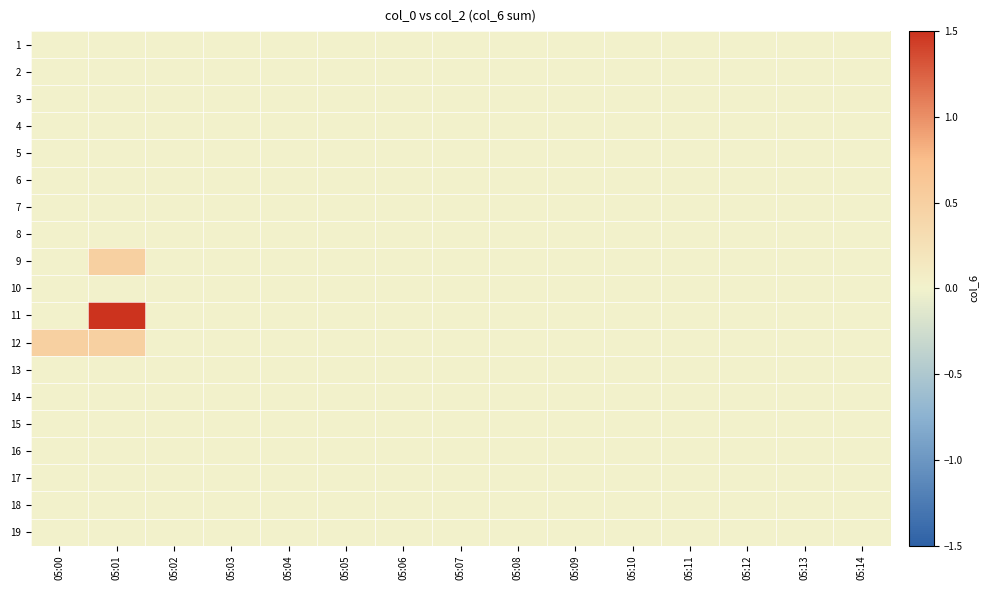

Reading left to right, transcribe all the data shown in this chart.

1: 05:00=0.0	05:01=0.0	05:02=0.0	05:03=0.0	05:04=0.0	05:05=0.0	05:06=0.0	05:07=0.0	05:08=0.0	05:09=0.0	05:10=0.0	05:11=0.0	05:12=0.0	05:13=0.0	05:14=0.0
2: 05:00=0.0	05:01=0.0	05:02=0.0	05:03=0.0	05:04=0.0	05:05=0.0	05:06=0.0	05:07=0.0	05:08=0.0	05:09=0.0	05:10=0.0	05:11=0.0	05:12=0.0	05:13=0.0	05:14=0.0
3: 05:00=0.0	05:01=0.0	05:02=0.0	05:03=0.0	05:04=0.0	05:05=0.0	05:06=0.0	05:07=0.0	05:08=0.0	05:09=0.0	05:10=0.0	05:11=0.0	05:12=0.0	05:13=0.0	05:14=0.0
4: 05:00=0.0	05:01=0.0	05:02=0.0	05:03=0.0	05:04=0.0	05:05=0.0	05:06=0.0	05:07=0.0	05:08=0.0	05:09=0.0	05:10=0.0	05:11=0.0	05:12=0.0	05:13=0.0	05:14=0.0
5: 05:00=0.0	05:01=0.0	05:02=0.0	05:03=0.0	05:04=0.0	05:05=0.0	05:06=0.0	05:07=0.0	05:08=0.0	05:09=0.0	05:10=0.0	05:11=0.0	05:12=0.0	05:13=0.0	05:14=0.0
6: 05:00=0.0	05:01=0.0	05:02=0.0	05:03=0.0	05:04=0.0	05:05=0.0	05:06=0.0	05:07=0.0	05:08=0.0	05:09=0.0	05:10=0.0	05:11=0.0	05:12=0.0	05:13=0.0	05:14=0.0
7: 05:00=0.0	05:01=0.0	05:02=0.0	05:03=0.0	05:04=0.0	05:05=0.0	05:06=0.0	05:07=0.0	05:08=0.0	05:09=0.0	05:10=0.0	05:11=0.0	05:12=0.0	05:13=0.0	05:14=0.0
8: 05:00=0.0	05:01=0.0	05:02=0.0	05:03=0.0	05:04=0.0	05:05=0.0	05:06=0.0	05:07=0.0	05:08=0.0	05:09=0.0	05:10=0.0	05:11=0.0	05:12=0.0	05:13=0.0	05:14=0.0
9: 05:00=0.0	05:01=0.5	05:02=0.0	05:03=0.0	05:04=0.0	05:05=0.0	05:06=0.0	05:07=0.0	05:08=0.0	05:09=0.0	05:10=0.0	05:11=0.0	05:12=0.0	05:13=0.0	05:14=0.0
10: 05:00=0.0	05:01=0.0	05:02=0.0	05:03=0.0	05:04=0.0	05:05=0.0	05:06=0.0	05:07=0.0	05:08=0.0	05:09=0.0	05:10=0.0	05:11=0.0	05:12=0.0	05:13=0.0	05:14=0.0
11: 05:00=0.0	05:01=1.5	05:02=0.0	05:03=0.0	05:04=0.0	05:05=0.0	05:06=0.0	05:07=0.0	05:08=0.0	05:09=0.0	05:10=0.0	05:11=0.0	05:12=0.0	05:13=0.0	05:14=0.0
12: 05:00=0.5	05:01=0.5	05:02=0.0	05:03=0.0	05:04=0.0	05:05=0.0	05:06=0.0	05:07=0.0	05:08=0.0	05:09=0.0	05:10=0.0	05:11=0.0	05:12=0.0	05:13=0.0	05:14=0.0
13: 05:00=0.0	05:01=0.0	05:02=0.0	05:03=0.0	05:04=0.0	05:05=0.0	05:06=0.0	05:07=0.0	05:08=0.0	05:09=0.0	05:10=0.0	05:11=0.0	05:12=0.0	05:13=0.0	05:14=0.0
14: 05:00=0.0	05:01=0.0	05:02=0.0	05:03=0.0	05:04=0.0	05:05=0.0	05:06=0.0	05:07=0.0	05:08=0.0	05:09=0.0	05:10=0.0	05:11=0.0	05:12=0.0	05:13=0.0	05:14=0.0
15: 05:00=0.0	05:01=0.0	05:02=0.0	05:03=0.0	05:04=0.0	05:05=0.0	05:06=0.0	05:07=0.0	05:08=0.0	05:09=0.0	05:10=0.0	05:11=0.0	05:12=0.0	05:13=0.0	05:14=0.0
16: 05:00=0.0	05:01=0.0	05:02=0.0	05:03=0.0	05:04=0.0	05:05=0.0	05:06=0.0	05:07=0.0	05:08=0.0	05:09=0.0	05:10=0.0	05:11=0.0	05:12=0.0	05:13=0.0	05:14=0.0
17: 05:00=0.0	05:01=0.0	05:02=0.0	05:03=0.0	05:04=0.0	05:05=0.0	05:06=0.0	05:07=0.0	05:08=0.0	05:09=0.0	05:10=0.0	05:11=0.0	05:12=0.0	05:13=0.0	05:14=0.0
18: 05:00=0.0	05:01=0.0	05:02=0.0	05:03=0.0	05:04=0.0	05:05=0.0	05:06=0.0	05:07=0.0	05:08=0.0	05:09=0.0	05:10=0.0	05:11=0.0	05:12=0.0	05:13=0.0	05:14=0.0
19: 05:00=0.0	05:01=0.0	05:02=0.0	05:03=0.0	05:04=0.0	05:05=0.0	05:06=0.0	05:07=0.0	05:08=0.0	05:09=0.0	05:10=0.0	05:11=0.0	05:12=0.0	05:13=0.0	05:14=0.0